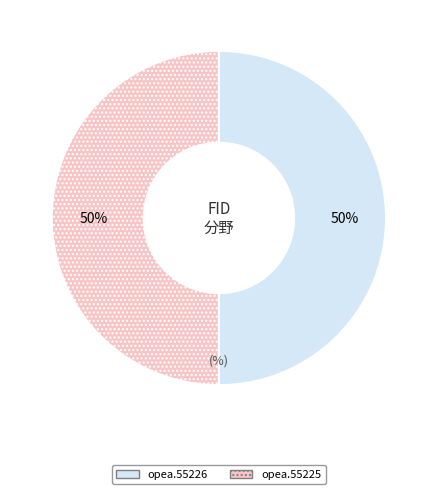

To the nearest percent, what is the average slice percentage?

50%